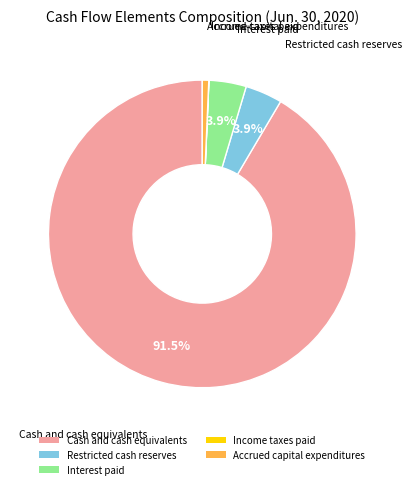

Which slice is the largest?

Cash and cash equivalents